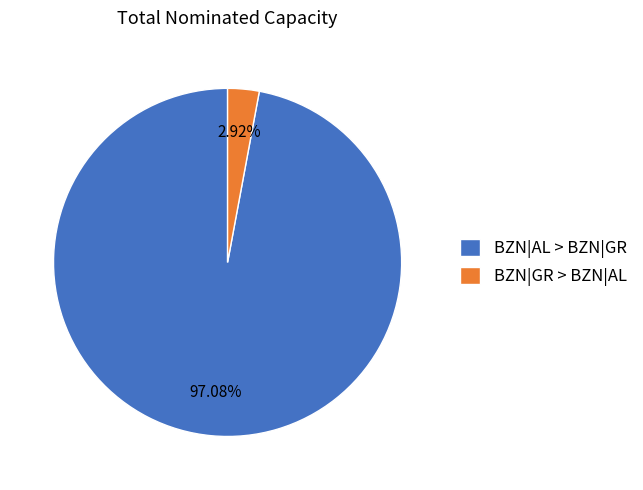

Is there any slice that represents more than half of the pie?

Yes